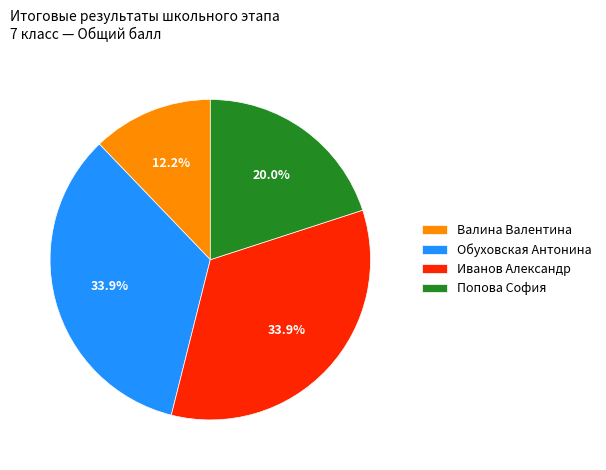

Does any single category account for the majority?

No